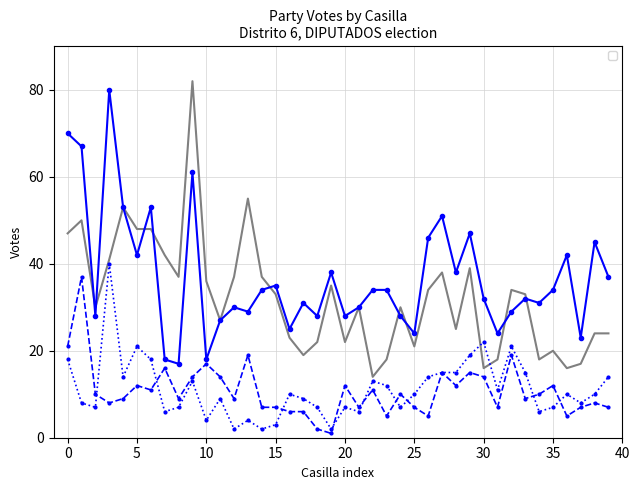

How many data points in _PRI are less than 33?

20